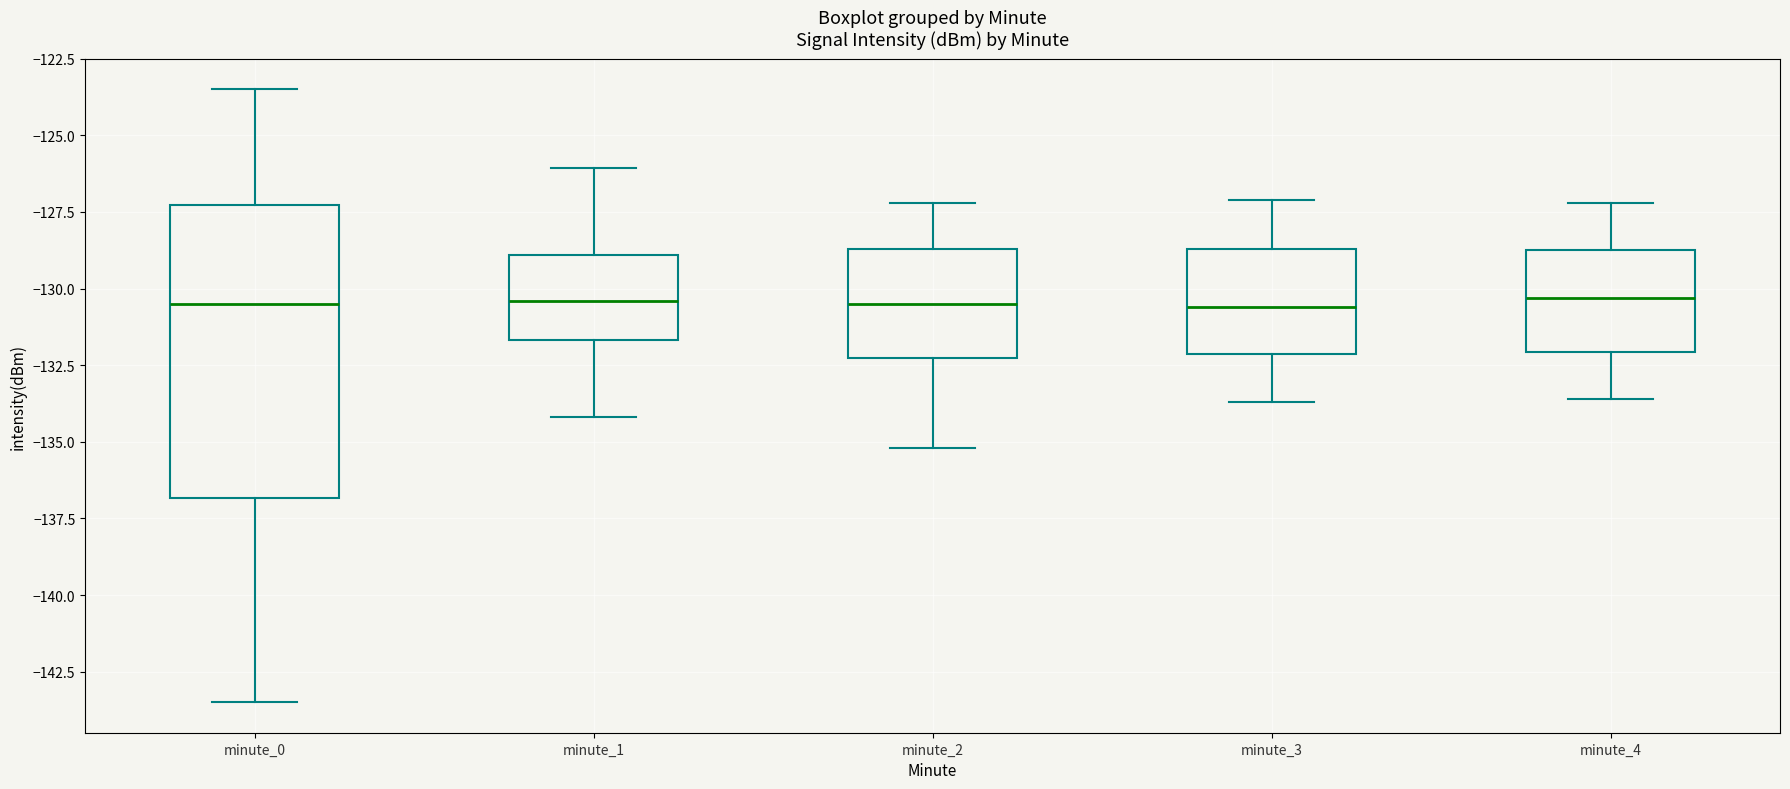

Reading left to right, transcribe this box plot: for each box, give where its median line is, the range the box spans, and where its two whiskers end, as read against the y-axis. The values are not printed on the chart, so give them approximately, as read against the axis.

minute_0: median -130.5, box -137.0 to -127.5, whiskers -143.5 to -123.5
minute_1: median -130.5, box -131.5 to -129.0, whiskers -134.0 to -126.0
minute_2: median -130.5, box -132.0 to -128.5, whiskers -135.0 to -127.0
minute_3: median -130.5, box -132.0 to -128.5, whiskers -133.5 to -127.0
minute_4: median -130.5, box -132.0 to -128.5, whiskers -133.5 to -127.0